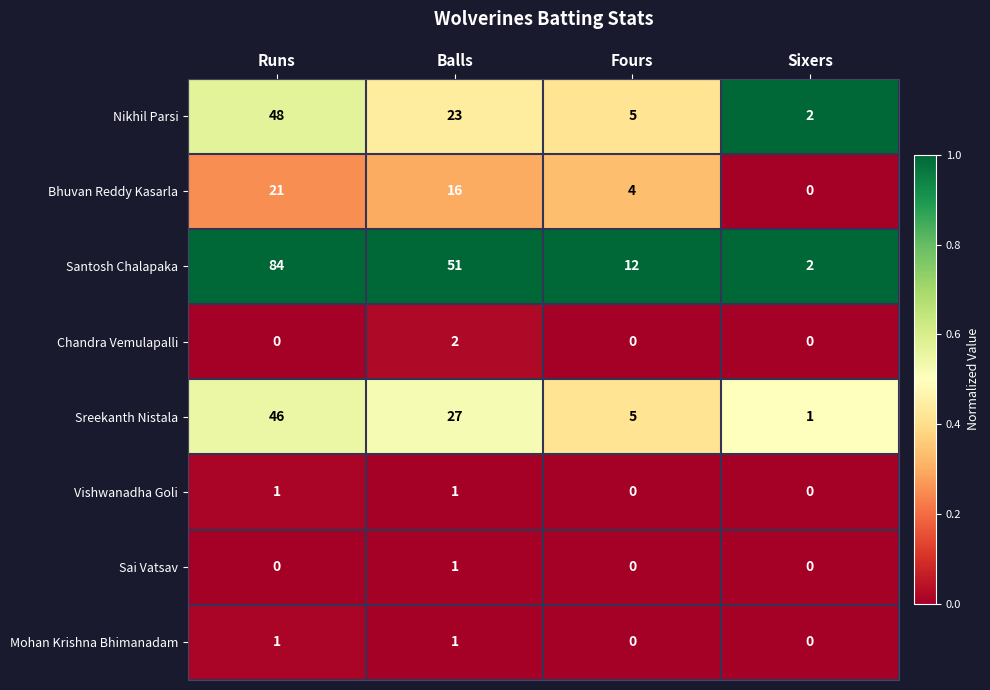

What is the difference between the second highest and second lowest values in the Sreekanth Nistala series?

22